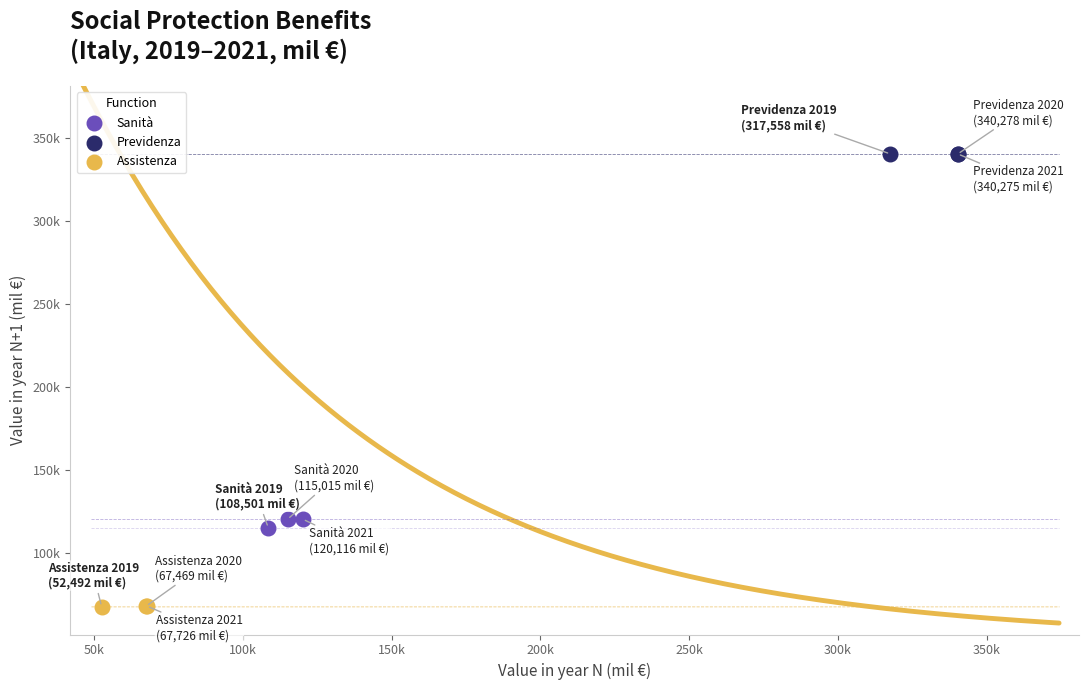

Which series reaches the minimum Y coordinate?

Assistenza